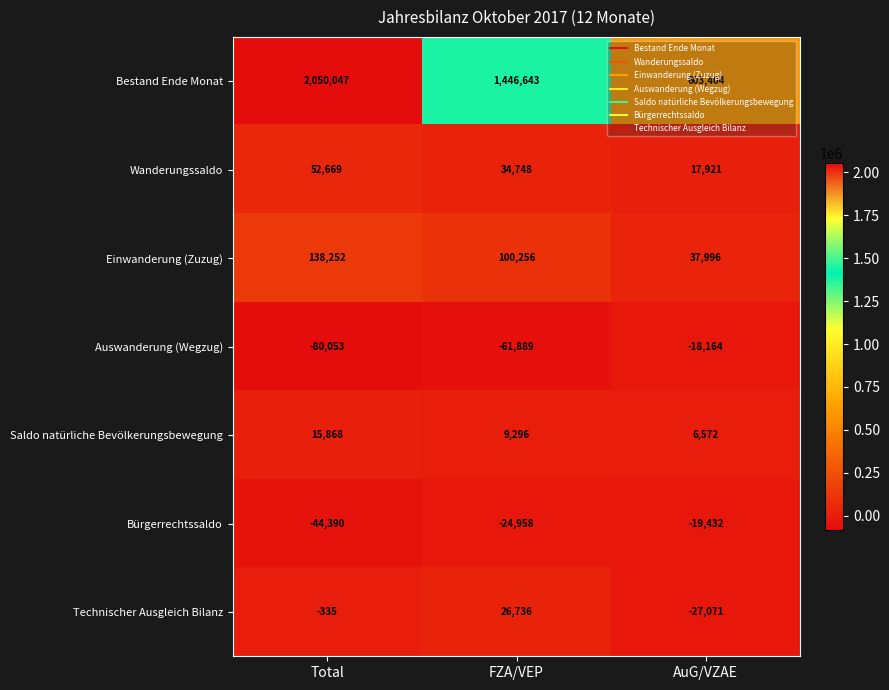

The Technischer Ausgleich Bilanz series shows -504 at Total. True or false?

False